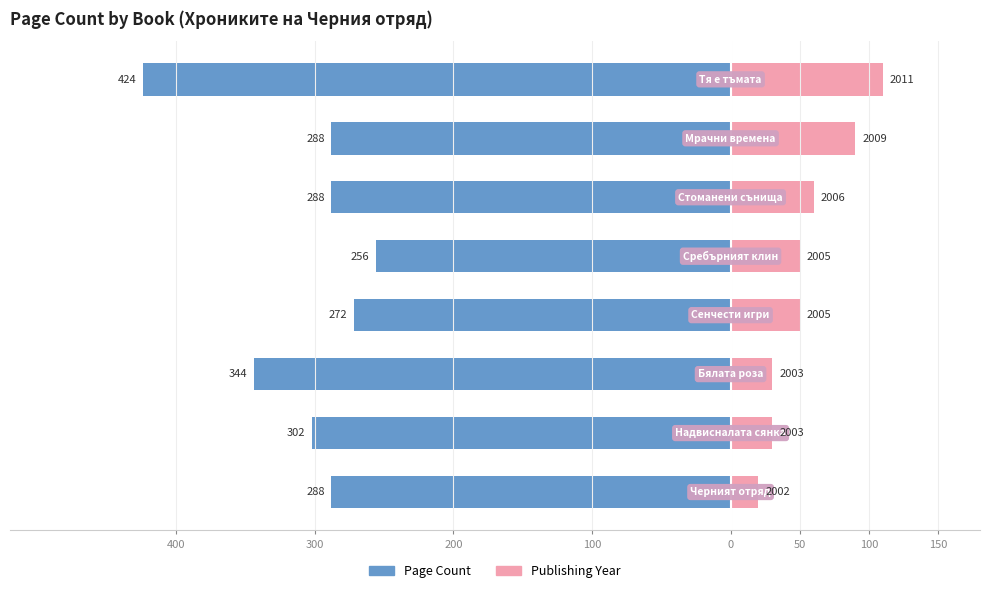

What value does the Page Count series have at 200, to the nearest 5?

-345